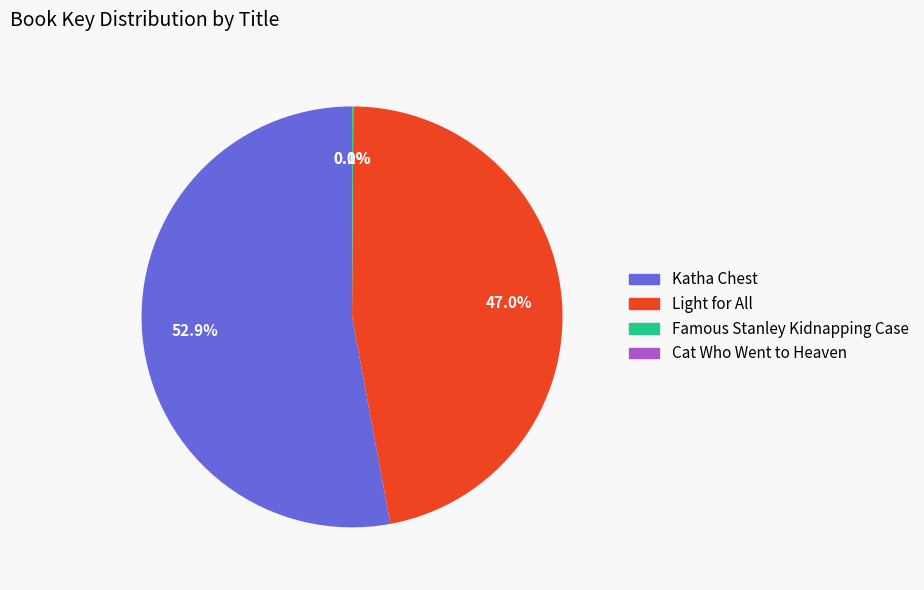

To the nearest percent, what percentage of the pie is Katha Chest?

53%